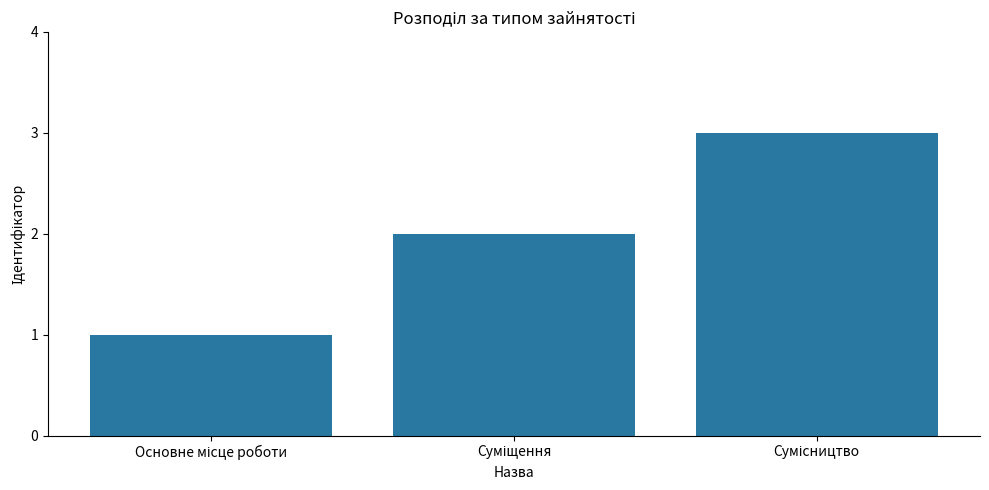

Reading left to right, transcribe all the data shown in this chart.

1	2	3